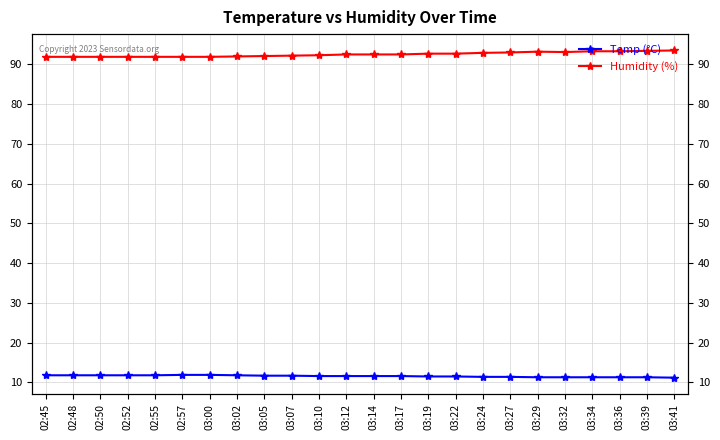

At which label does Humidity (%) reach its minimum?

02:45